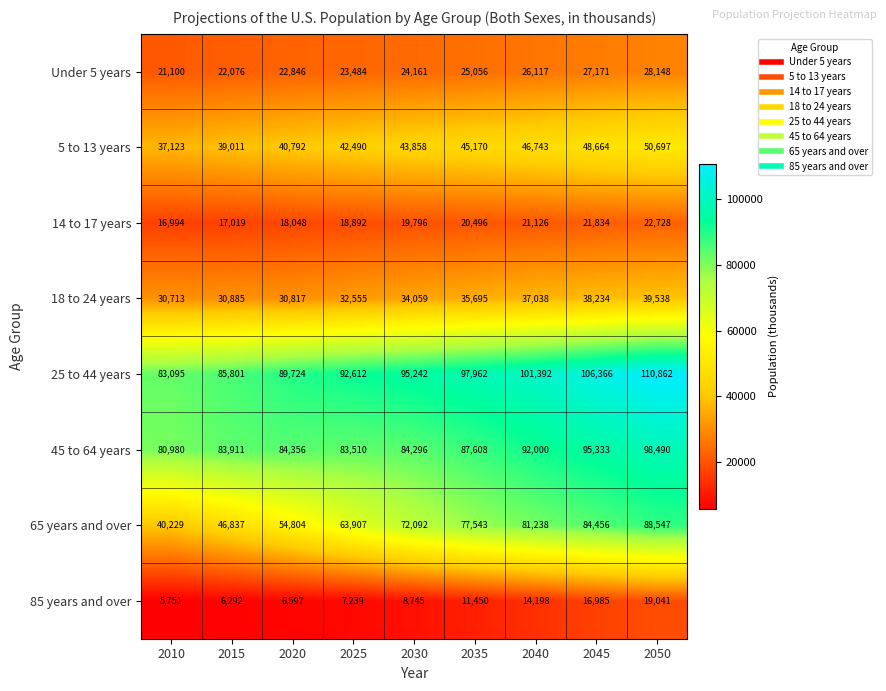

How many categories are shown in the chart?

9